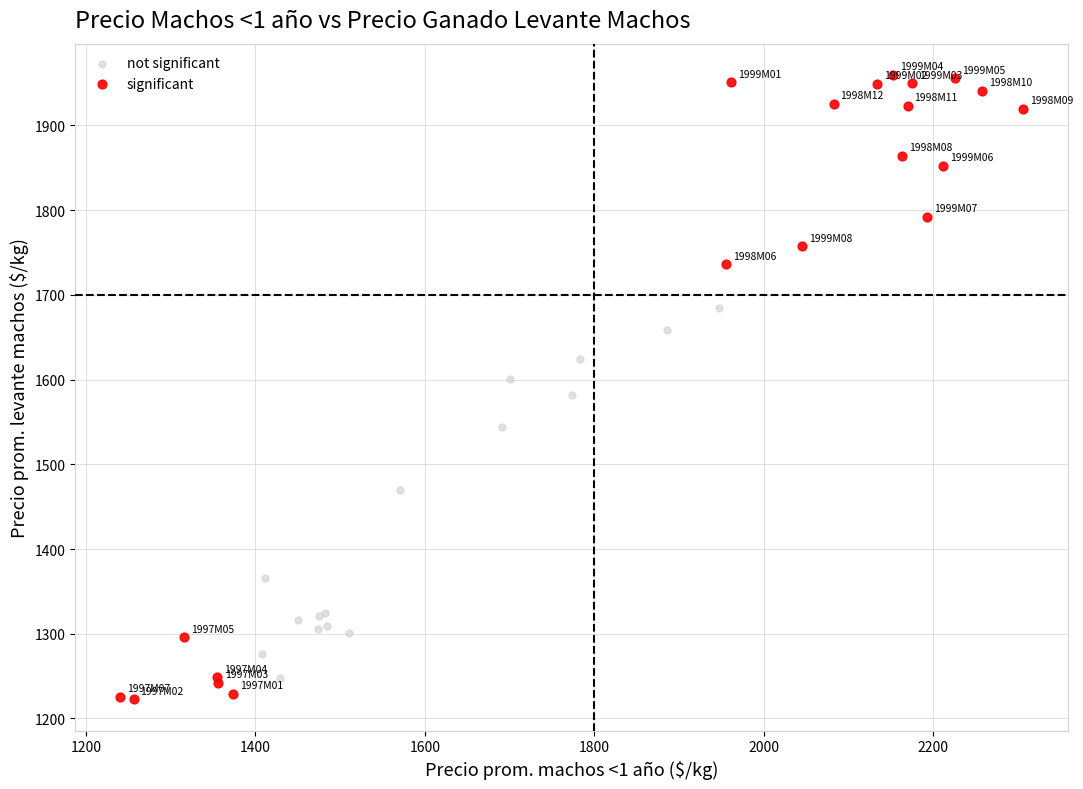

Which series reaches the maximum Y coordinate?

significant